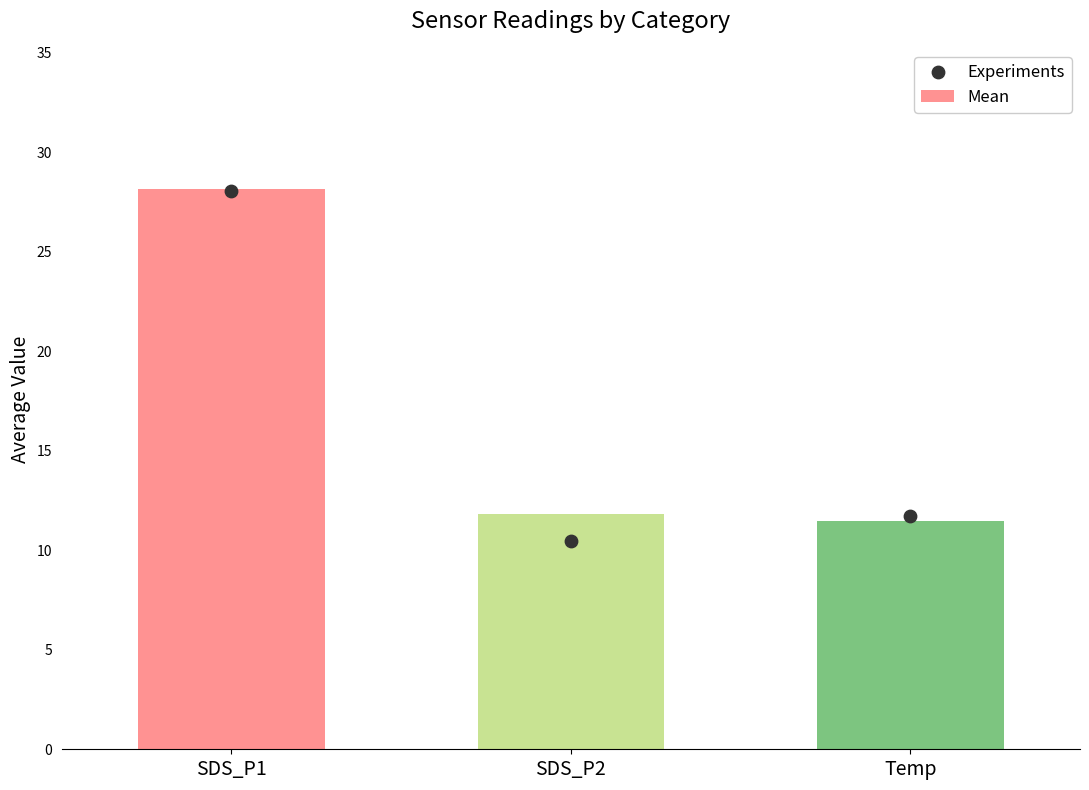

Is the value of Experiments at SDS_P1 greater than the value of Mean at Temp?

Yes